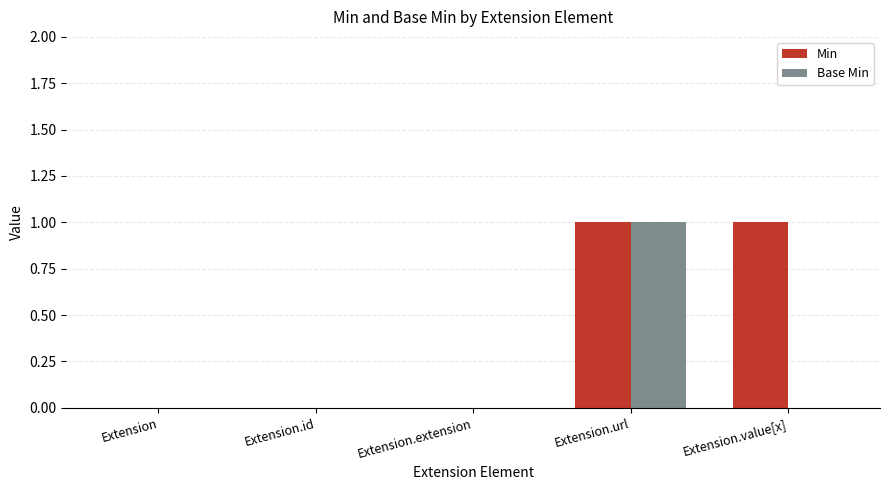

The value of Min at Extension.url is 0. True or false?

False